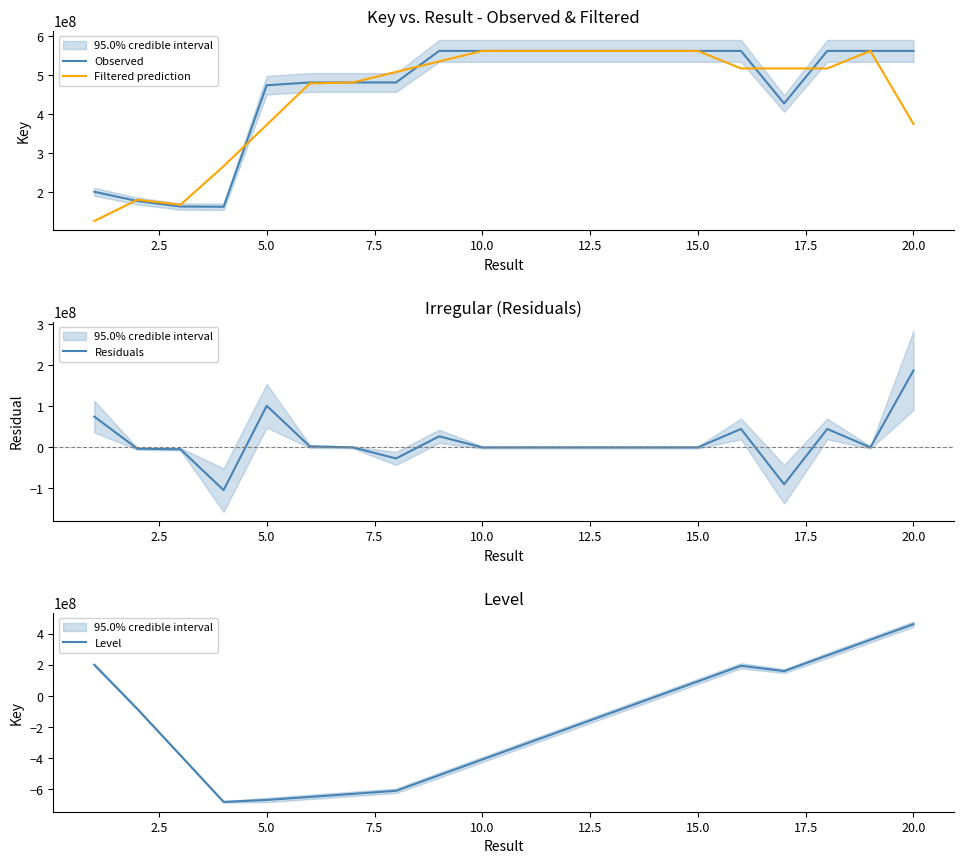

True or false: Level has more than 1 interior local peaks.

False